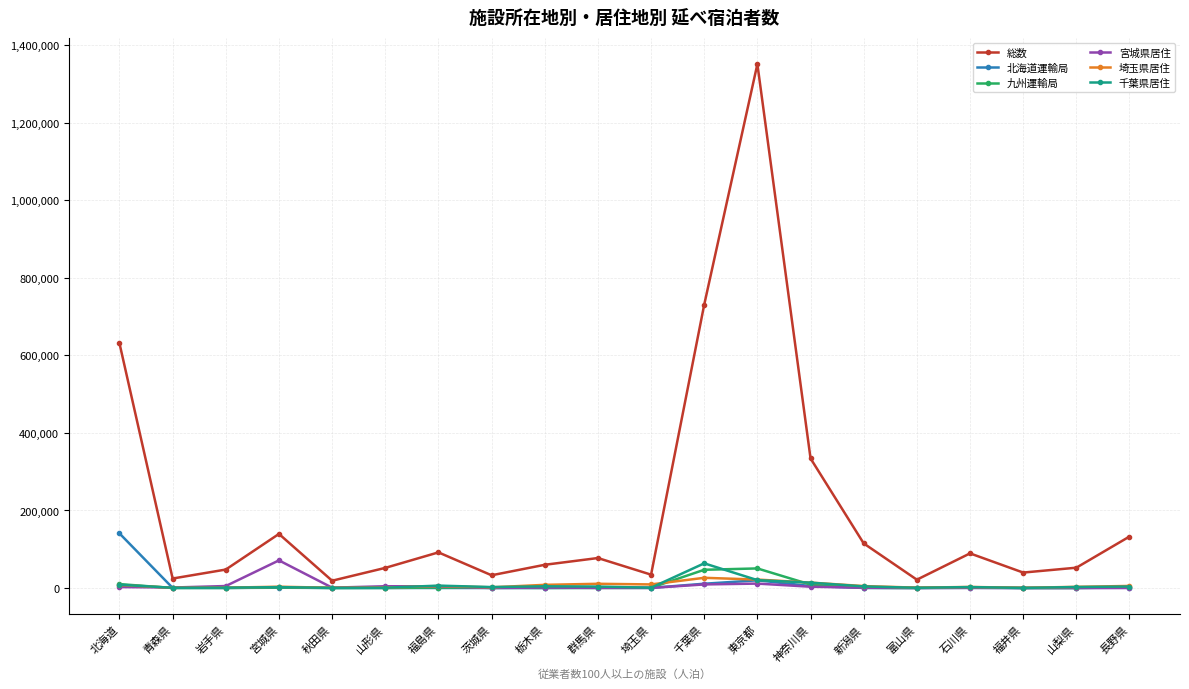

Which category has the highest value in the 宮城県居住 series?

宮城県